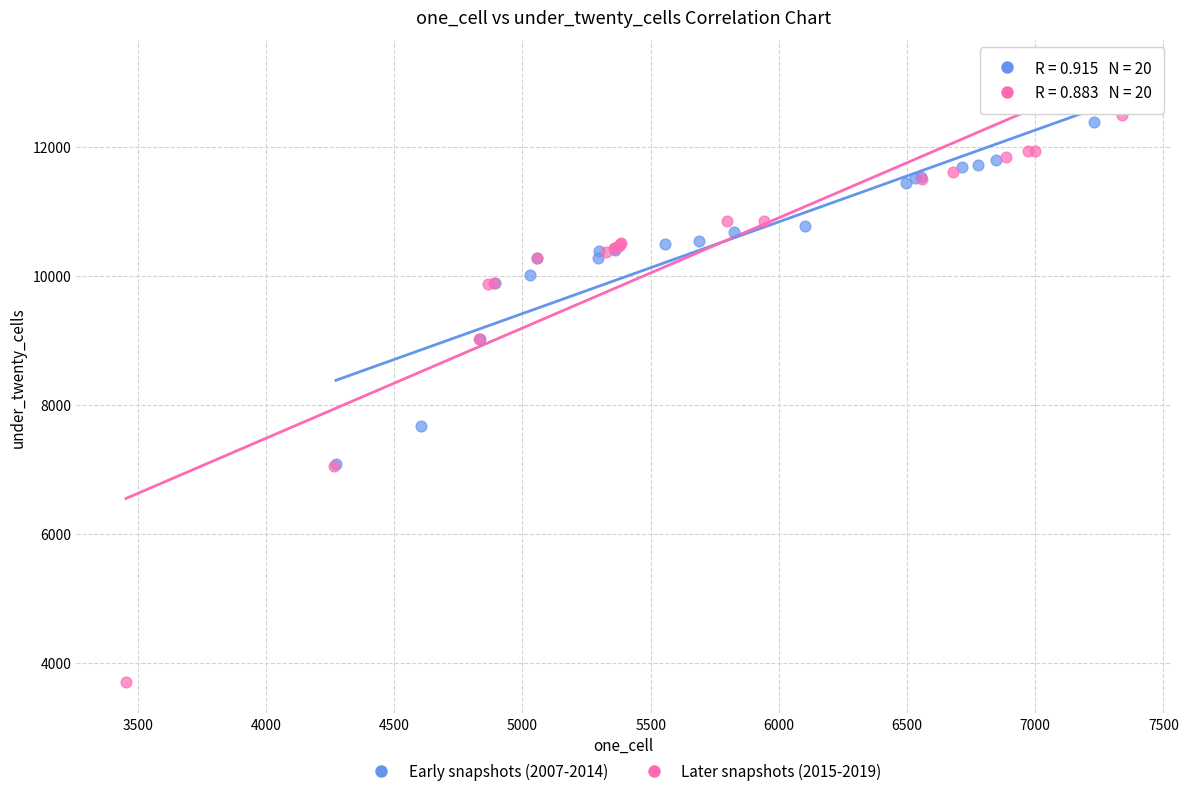

Which series has the largest Y range (max minus min)?

Later snapshots (2015-2019)